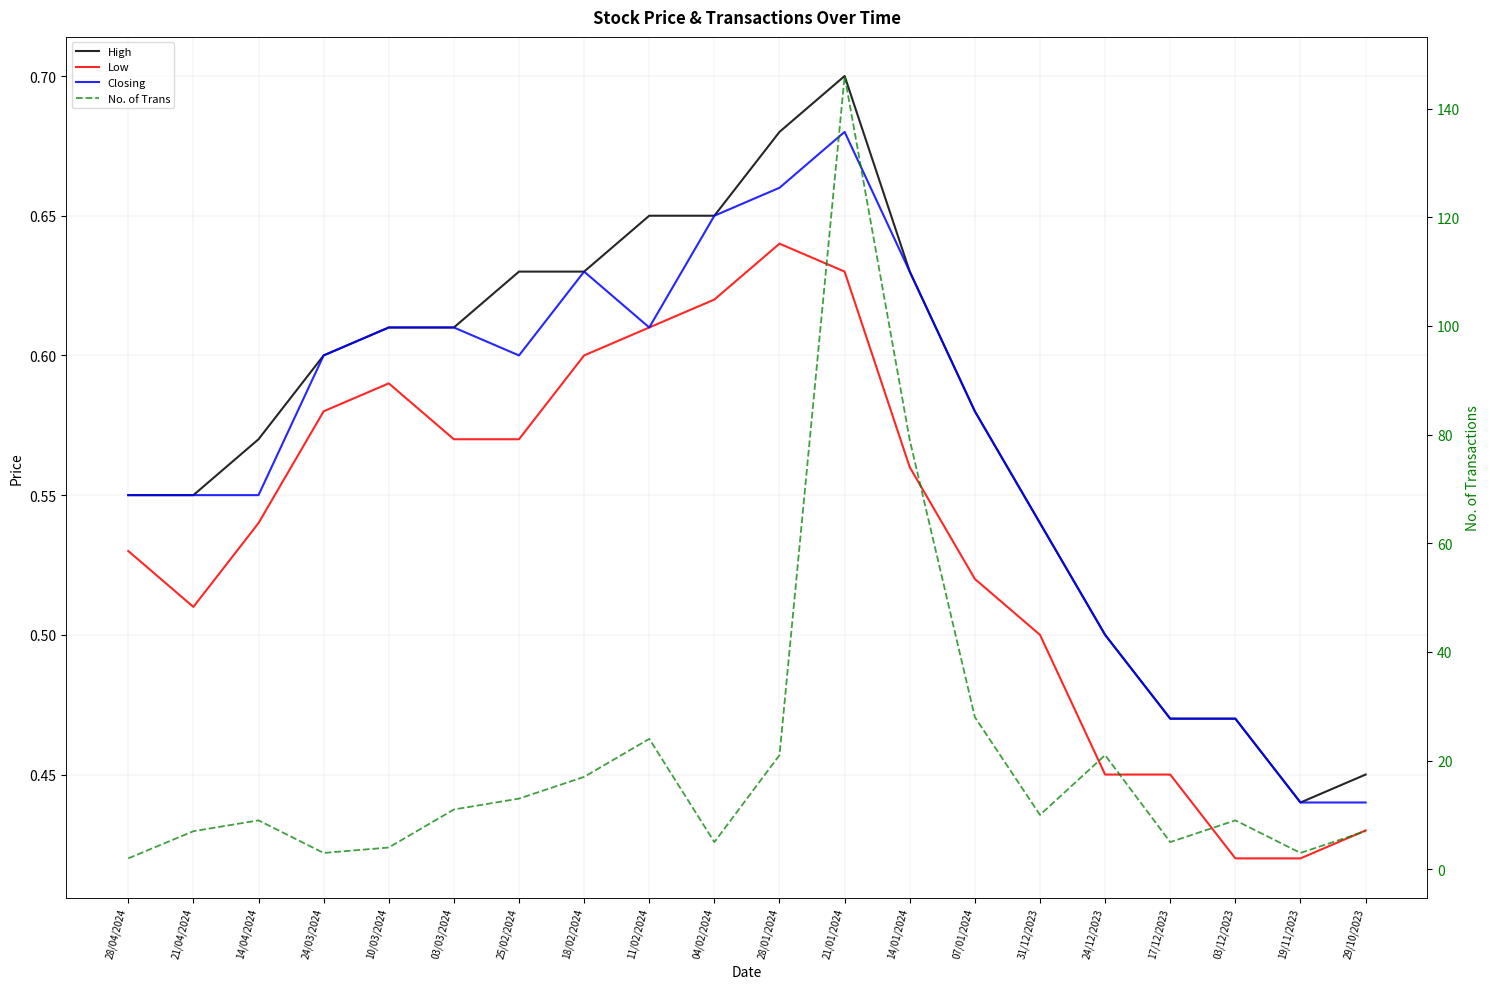

Rank the series by their maximum value, from highest to lowest.

No. of Trans, High, Closing, Low